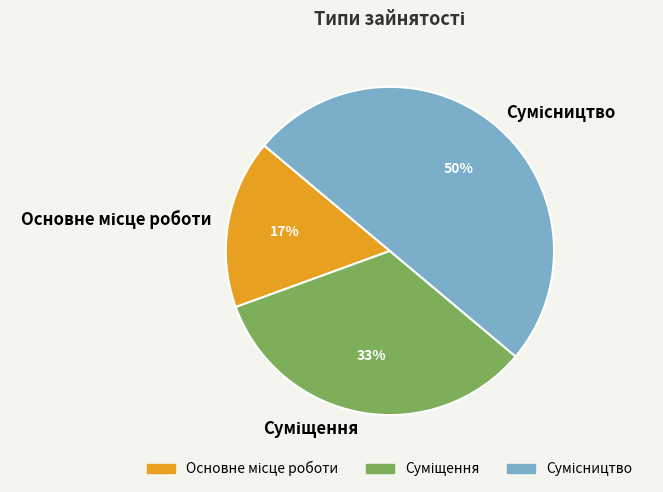

To the nearest percent, what is the average slice percentage?

33%